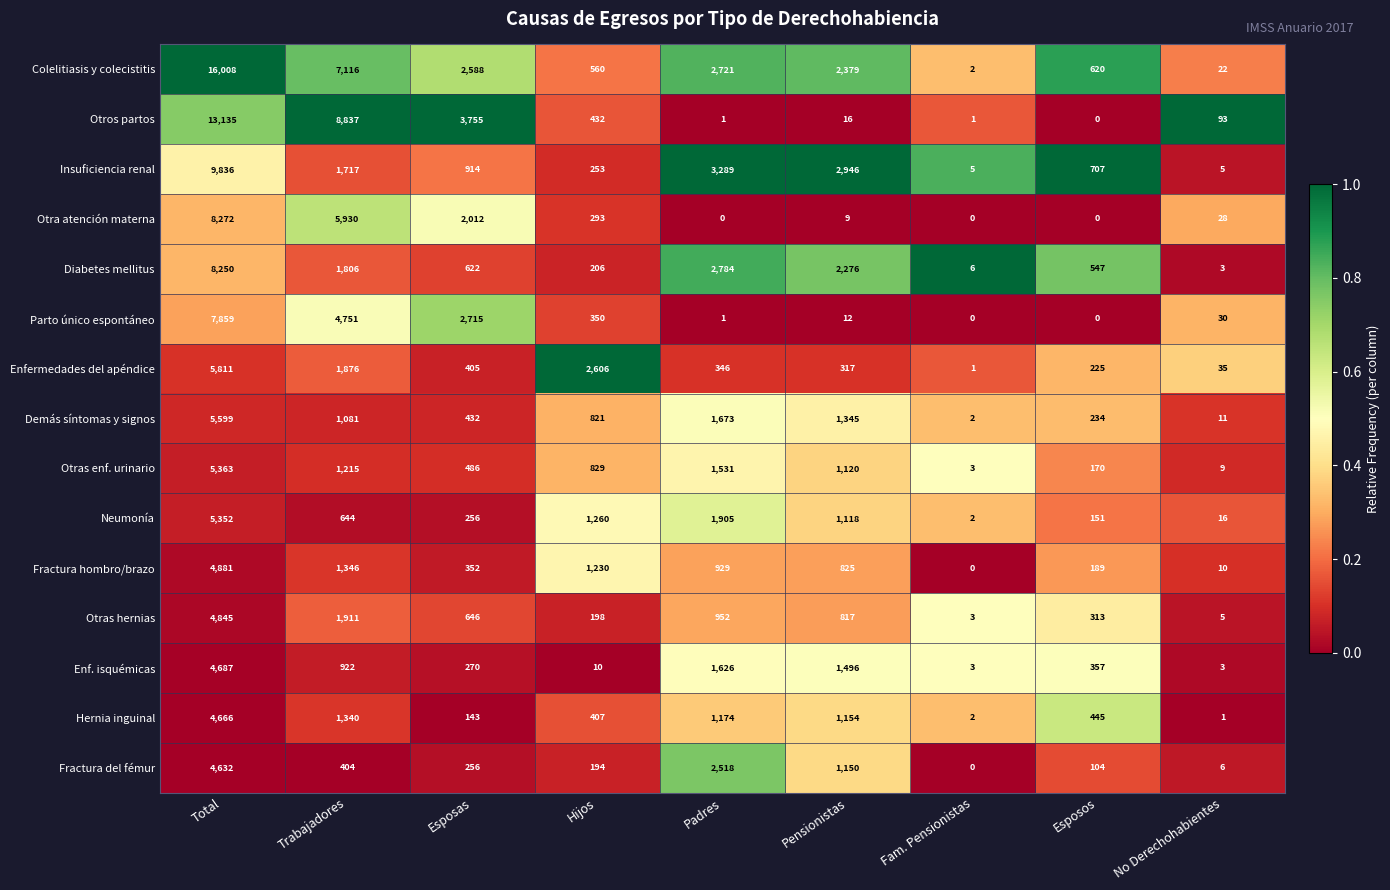

Which category has the highest value across all series?

Total